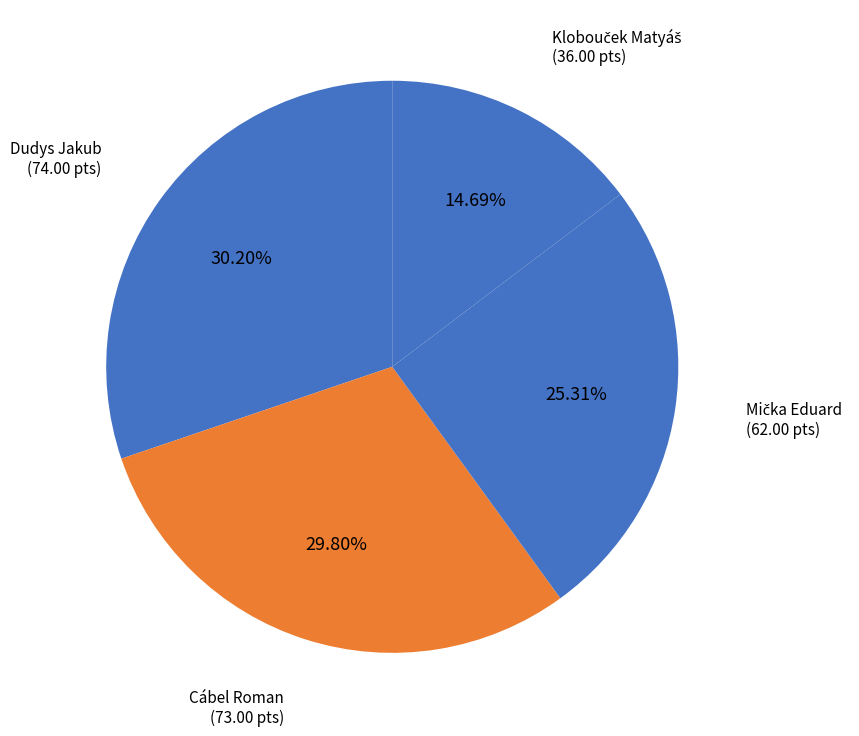

Count the number of slices in the pie.

4